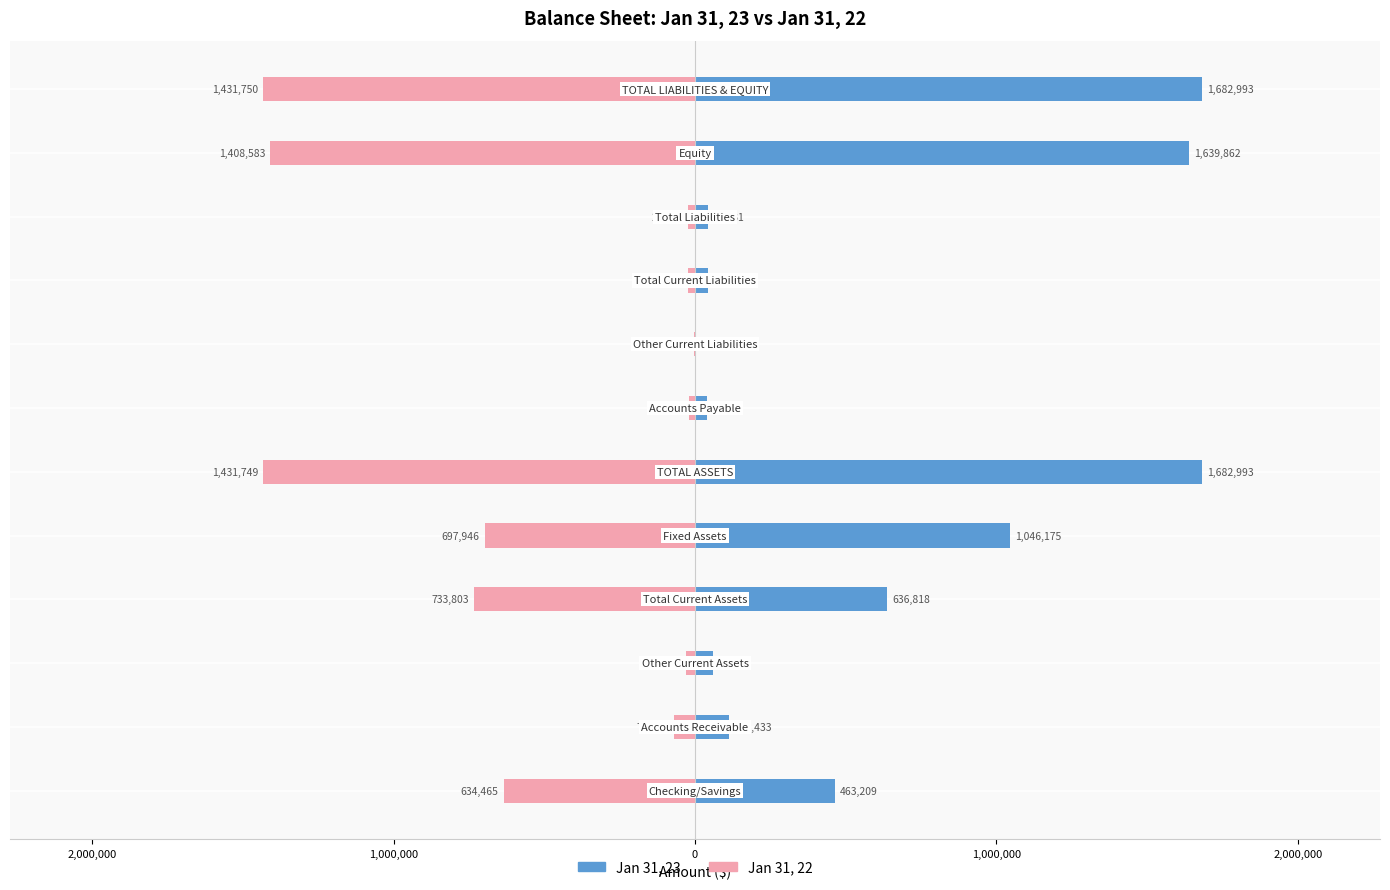

Are the bars grouped side by side (vs. stacked)?

Yes